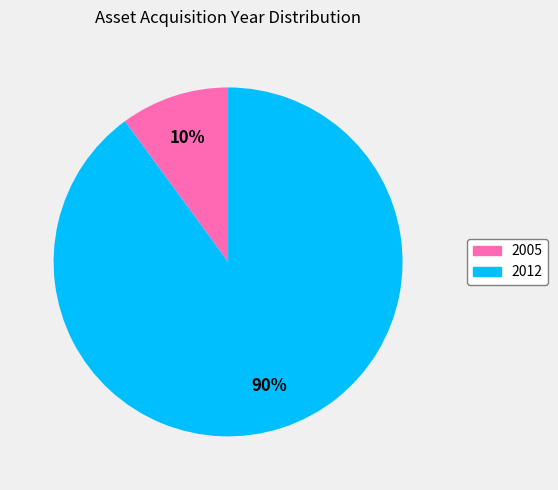

Which category has the smallest portion of the pie?

2005